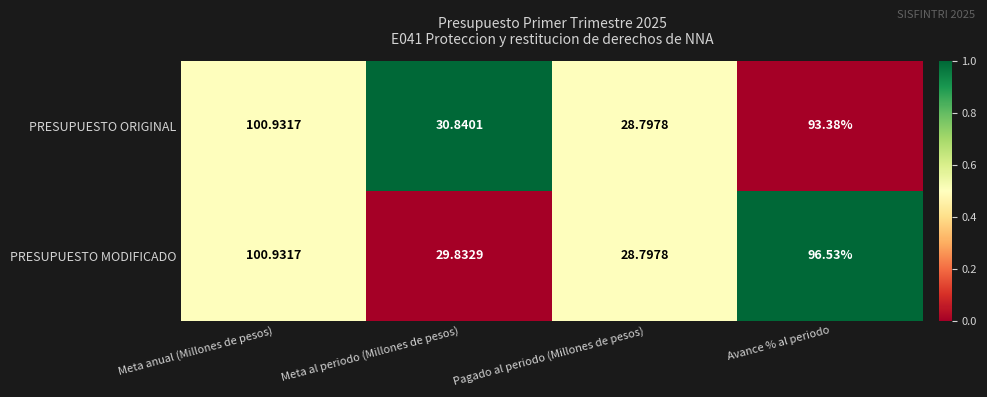

At which label does PRESUPUESTO MODIFICADO first exceed 96?

Meta anual (Millones de pesos)